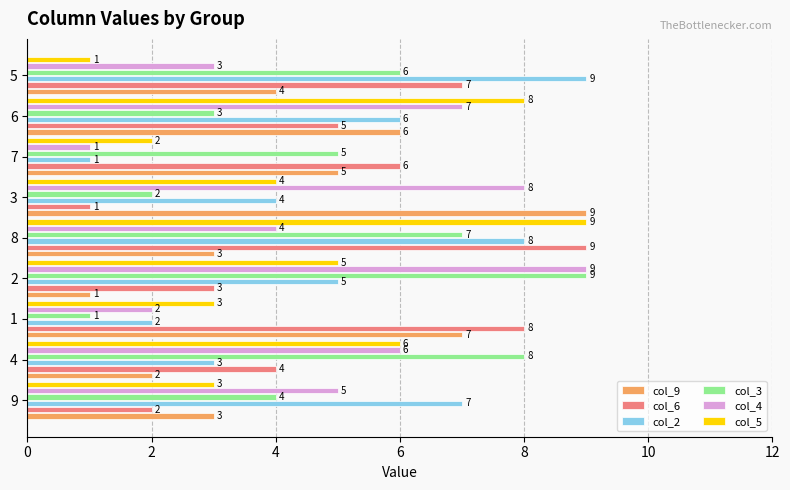

What is the spread (max minus min) of values at 6?

5